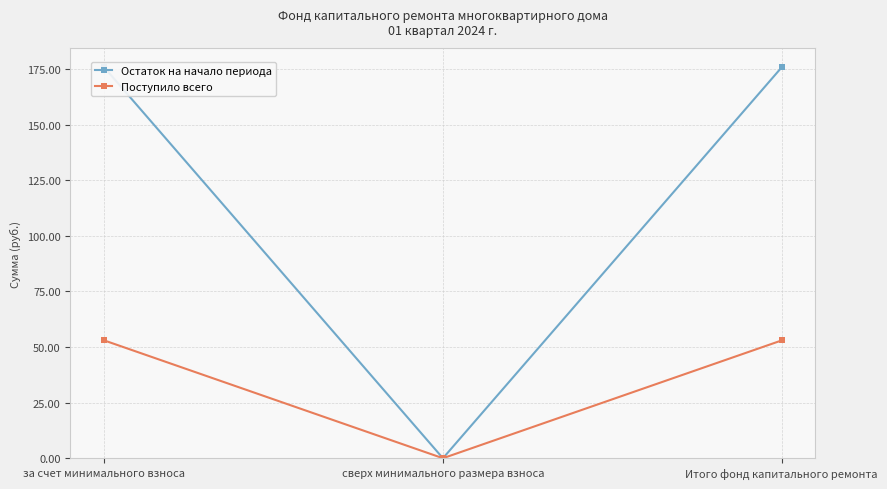

How many categories are shown in the chart?

3